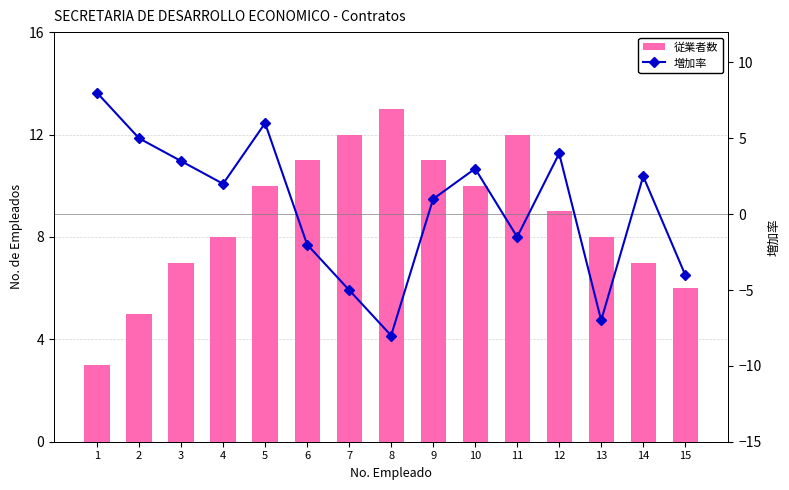

How many values in the 従業者数 series exceed 9?

7